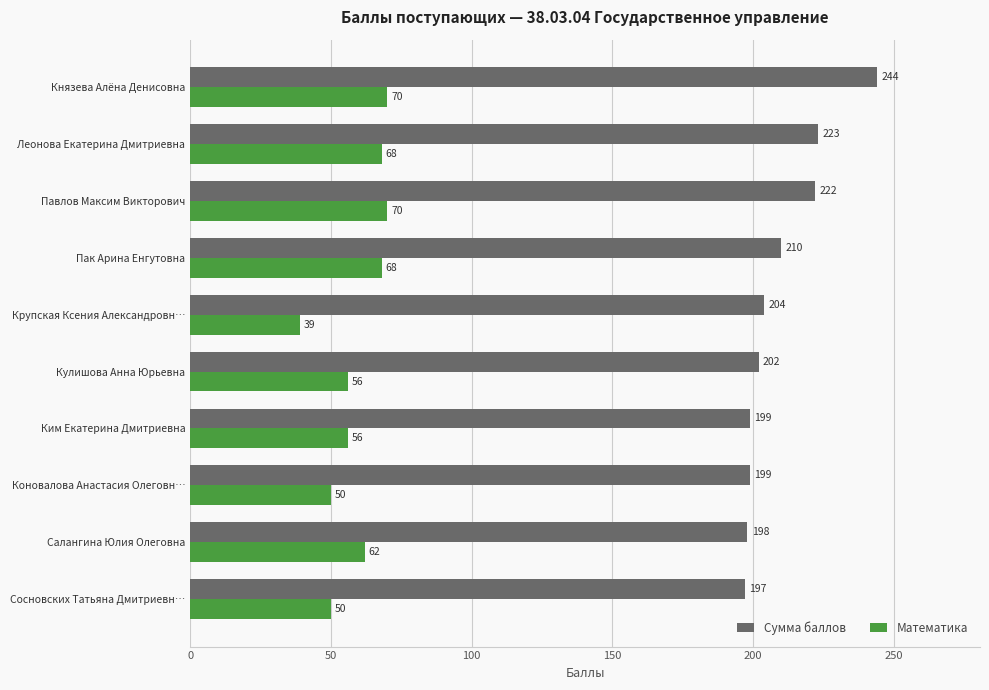

How many distinct data groups are displayed?

2